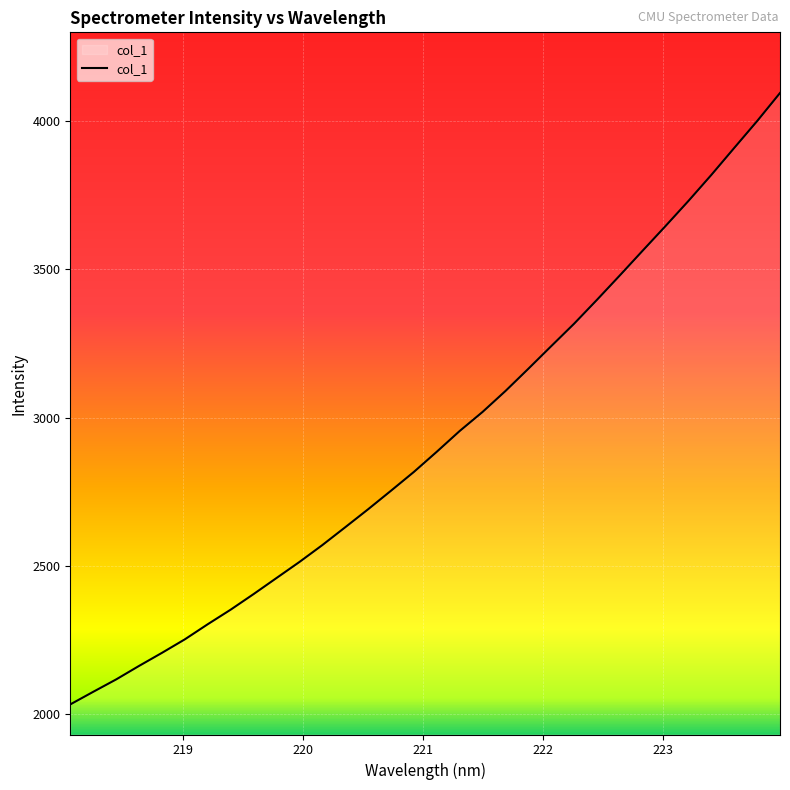

What is the difference between the second highest and minimum values?

1969.3